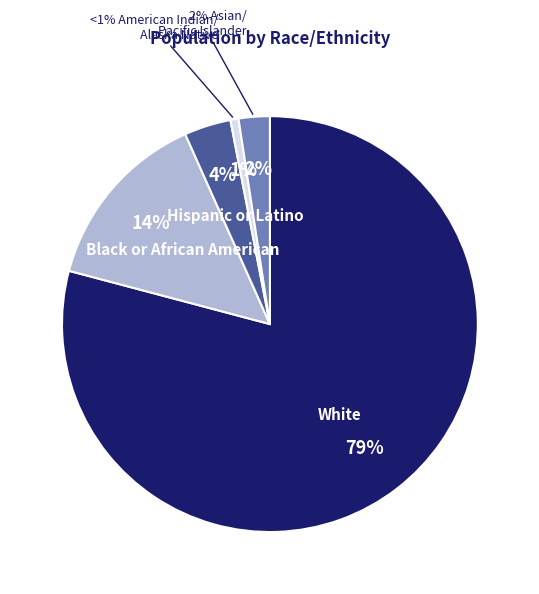

To the nearest percent, what percentage of the pie is White?

79%